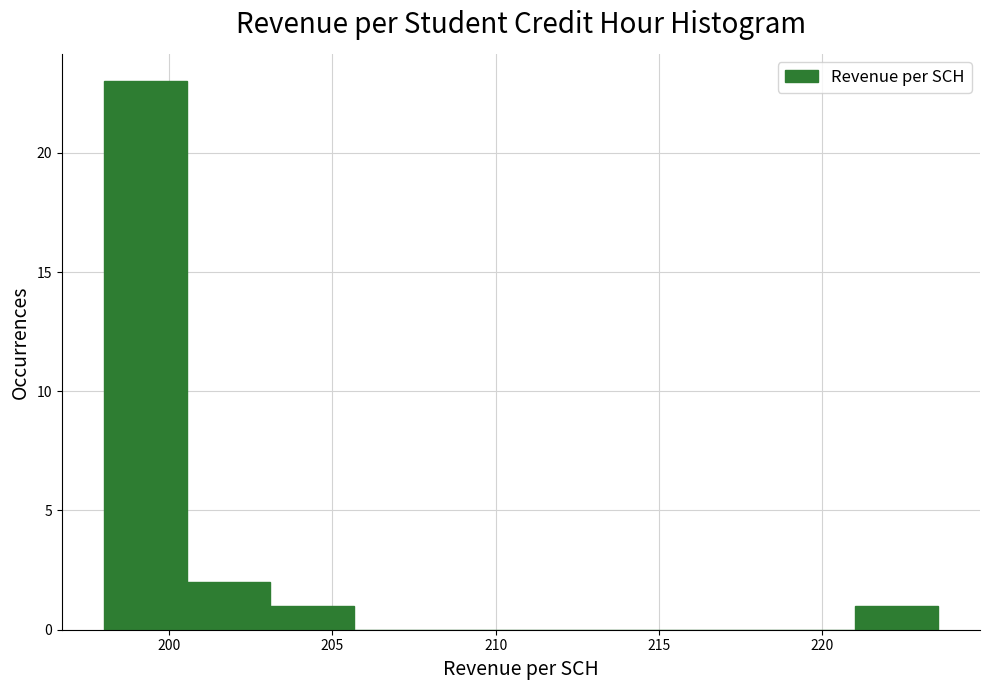

How tall is the bar that spans 221.0 to 223.5 on the x-axis? Neither the bar edges nor the heights are printed on the chart, so give them approximately, as read against the axes.

1